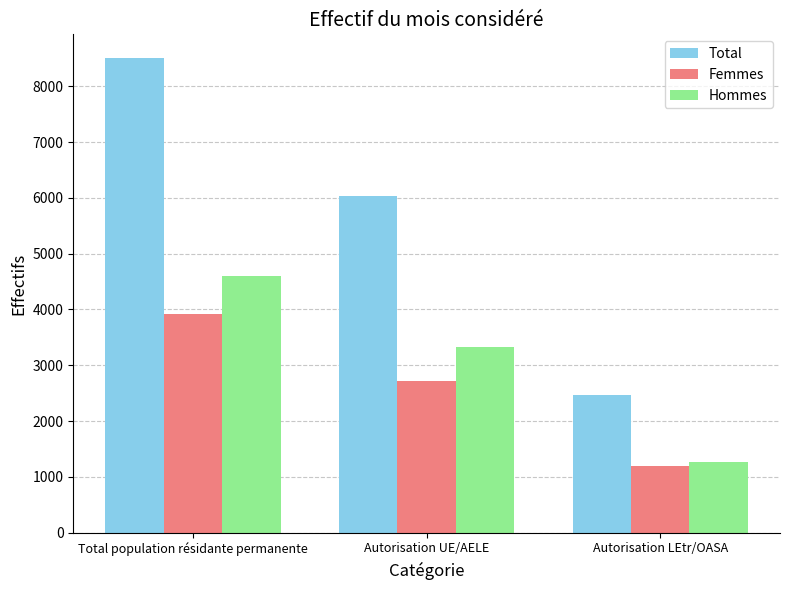

Is it true that Total equals 2467 at Autorisation LEtr/OASA?

True